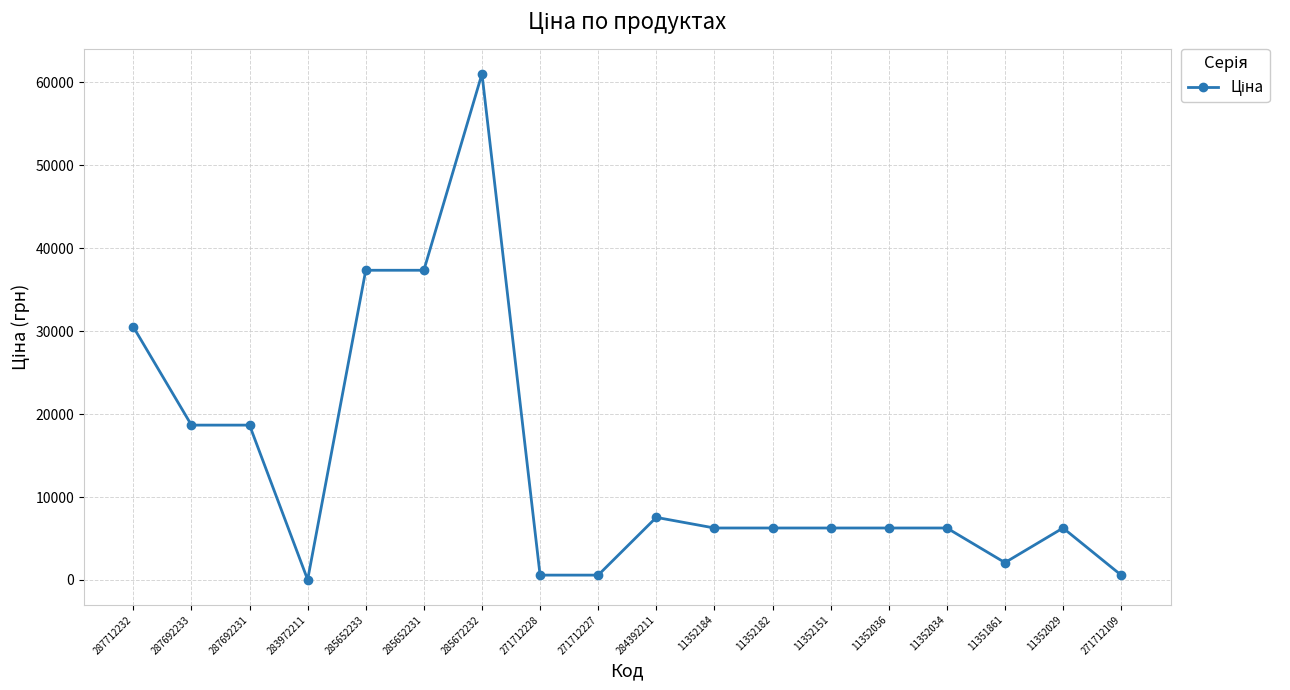

Approximately how many times larger is the value at 11352182 compared to 11352034?

1.0